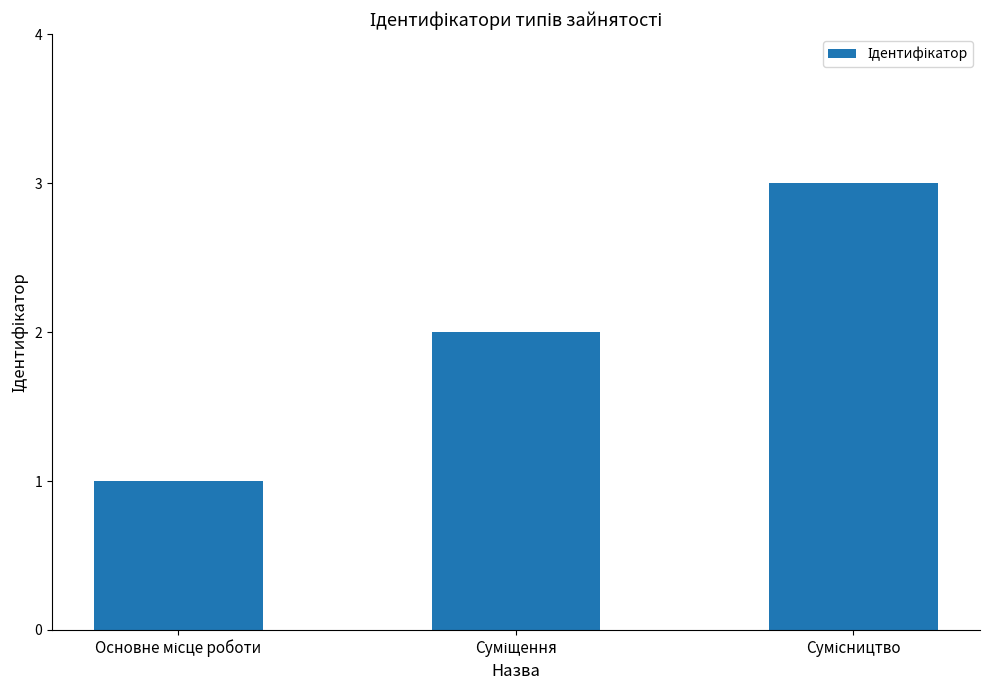

Count the number of data series in this chart.

1